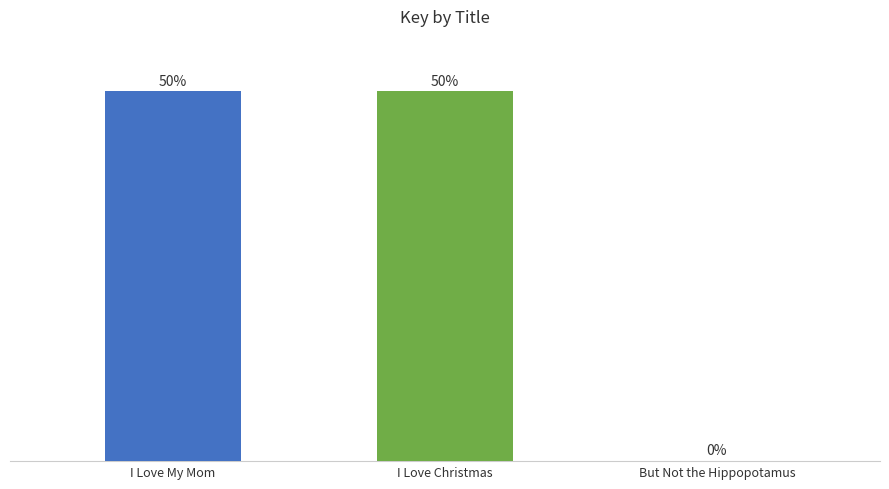

What is the ratio of the value at I Love Christmas to the value at I Love My Mom?

1.0